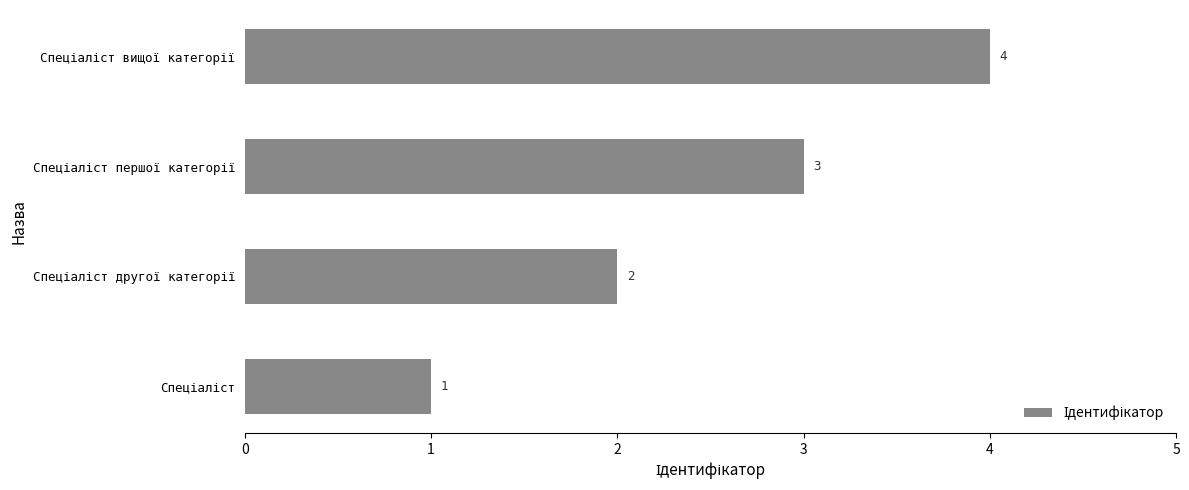

What is the difference between the maximum and second lowest values?

2